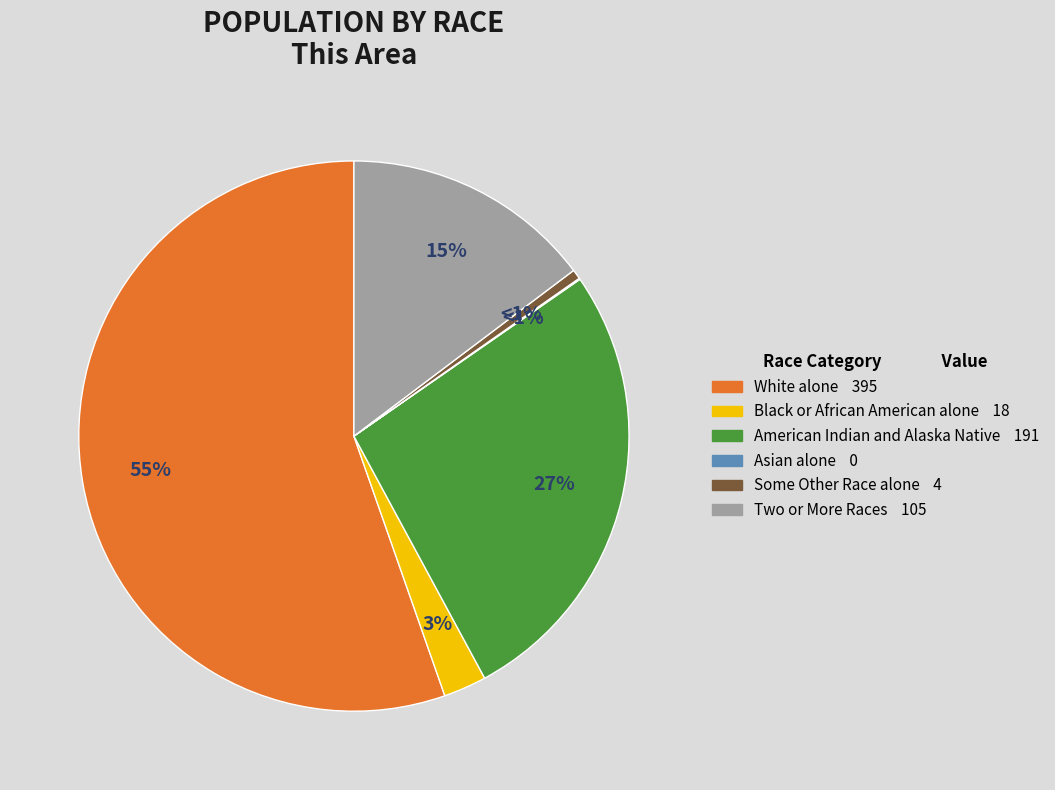

To the nearest percent, what percentage of the pie is Some Other Race alone?

1%